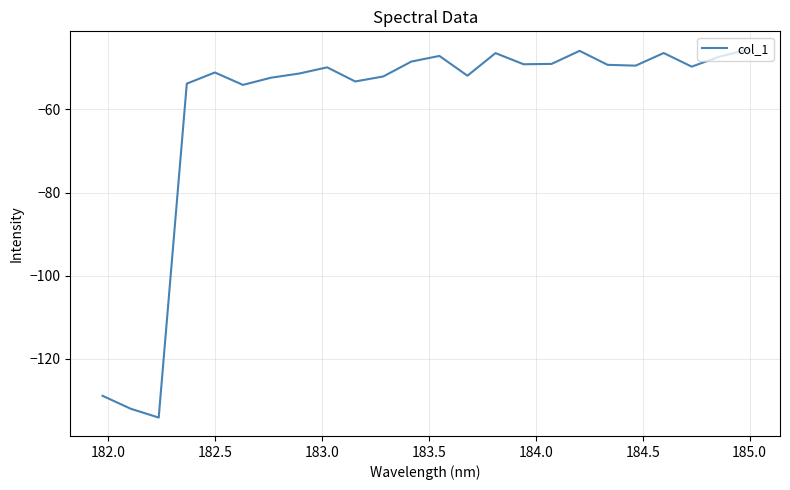

What is the greatest value displayed?

-45.7